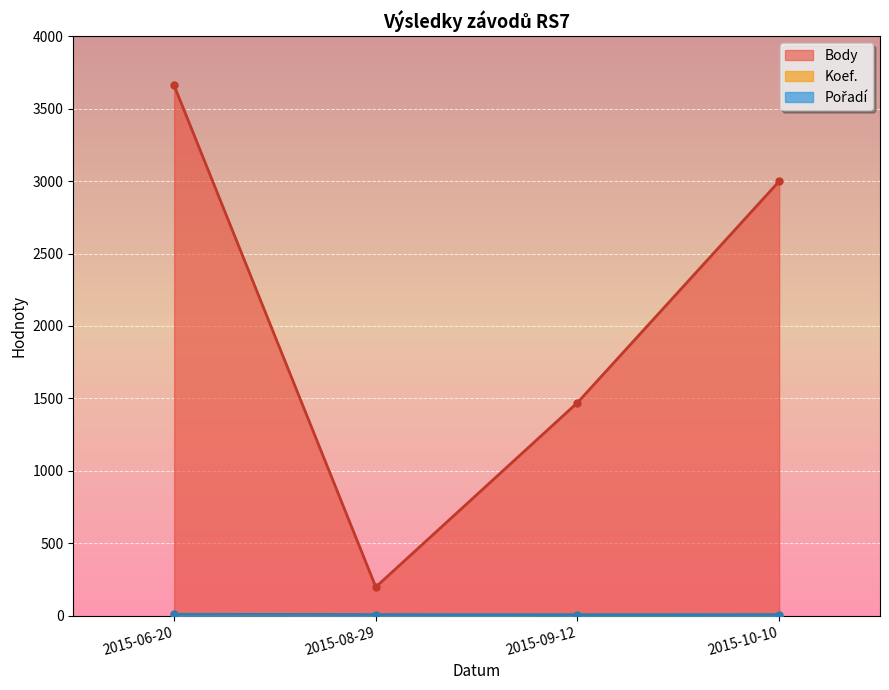

True or false: Body has more than 2 interior local peaks.

False